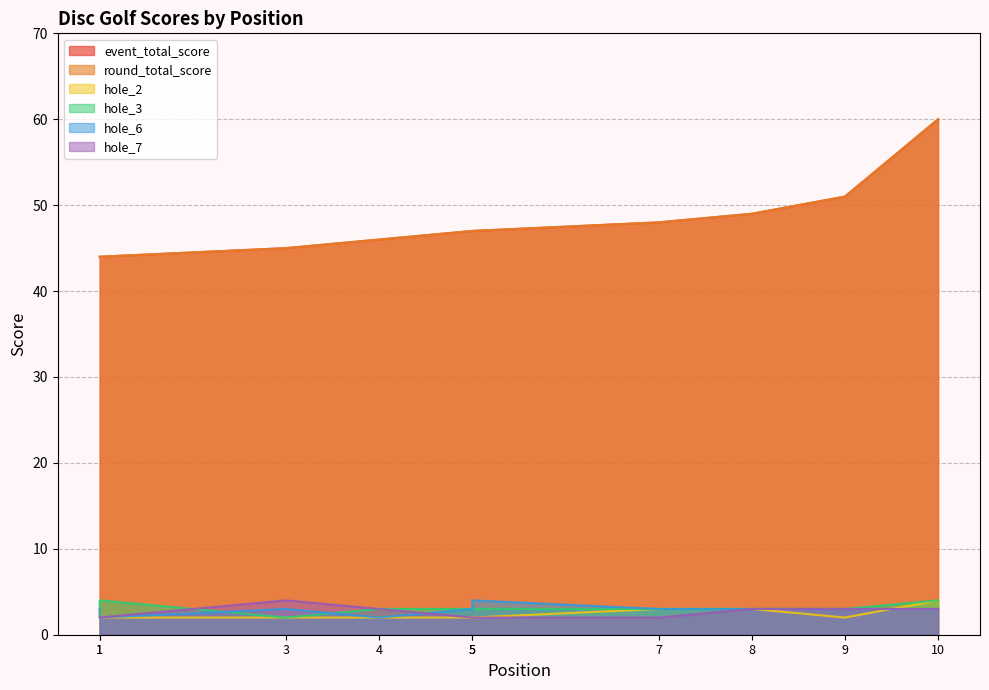

What is the sum of the hole_2 values at 3 and 1?

4